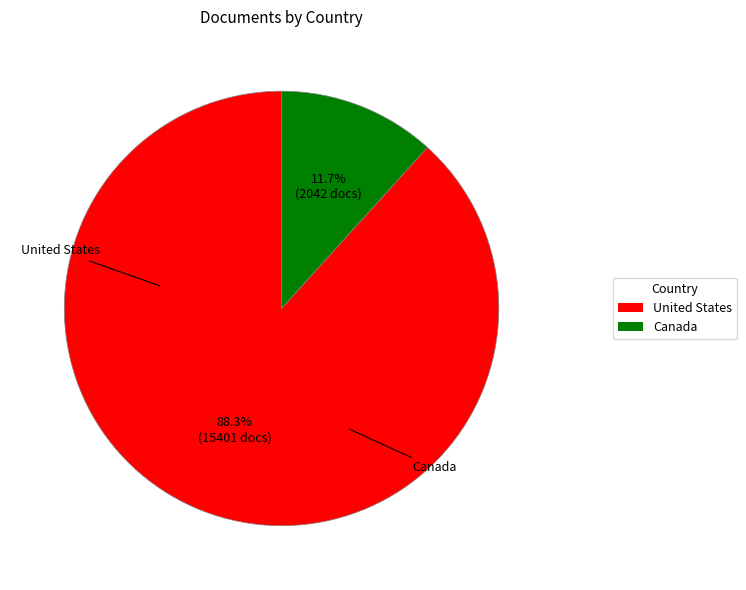

How many slices are in this pie chart?

2